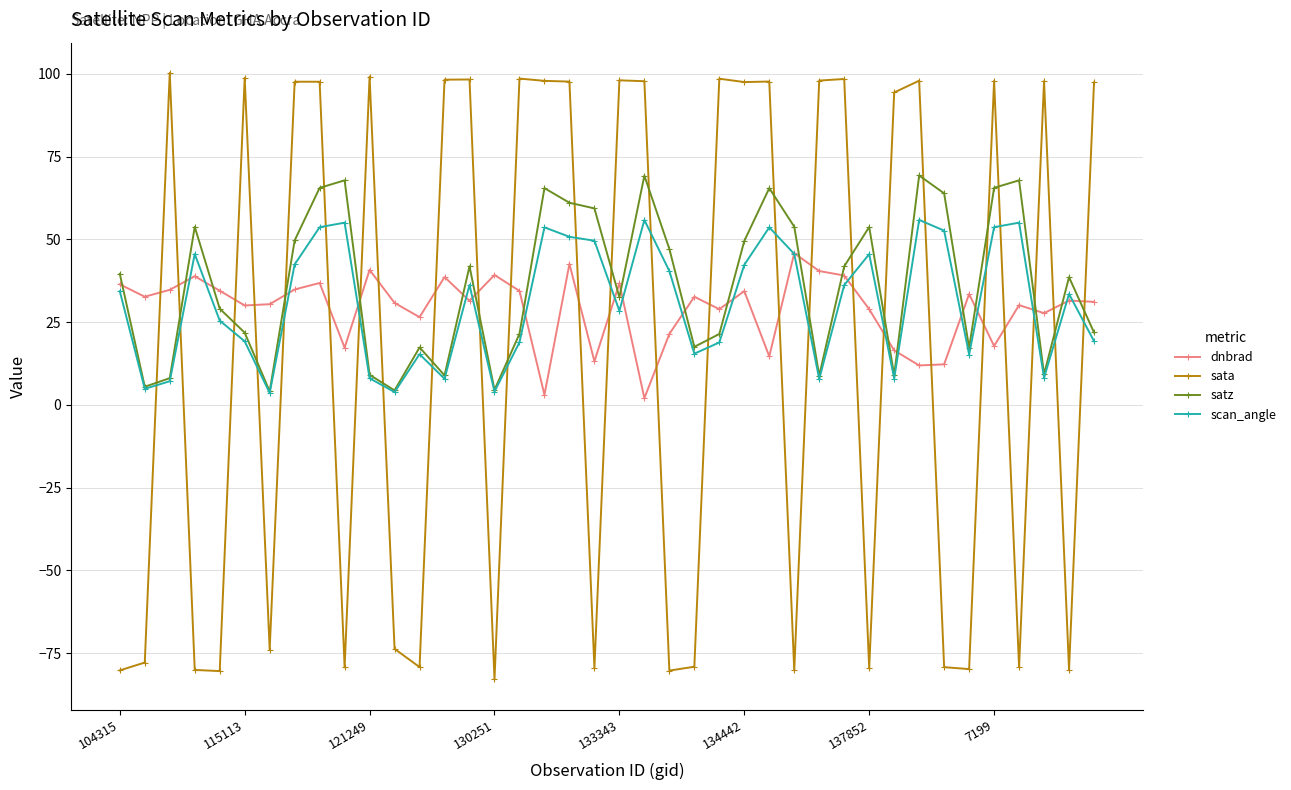

Which series ends up on top after the final intersection of sata and satz?

sata